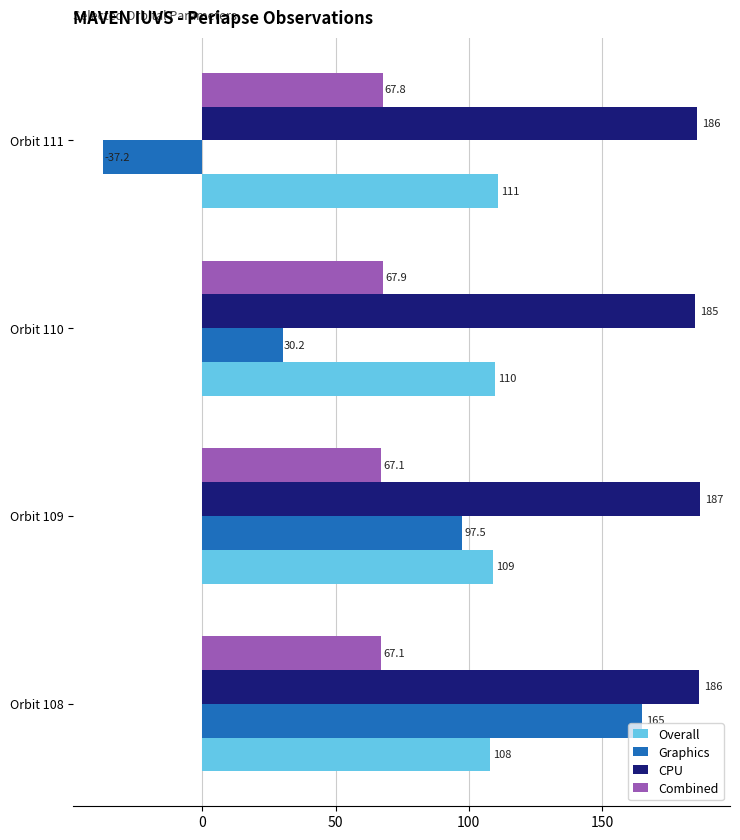

At which label is Graphics closest to 63?

Orbit 110